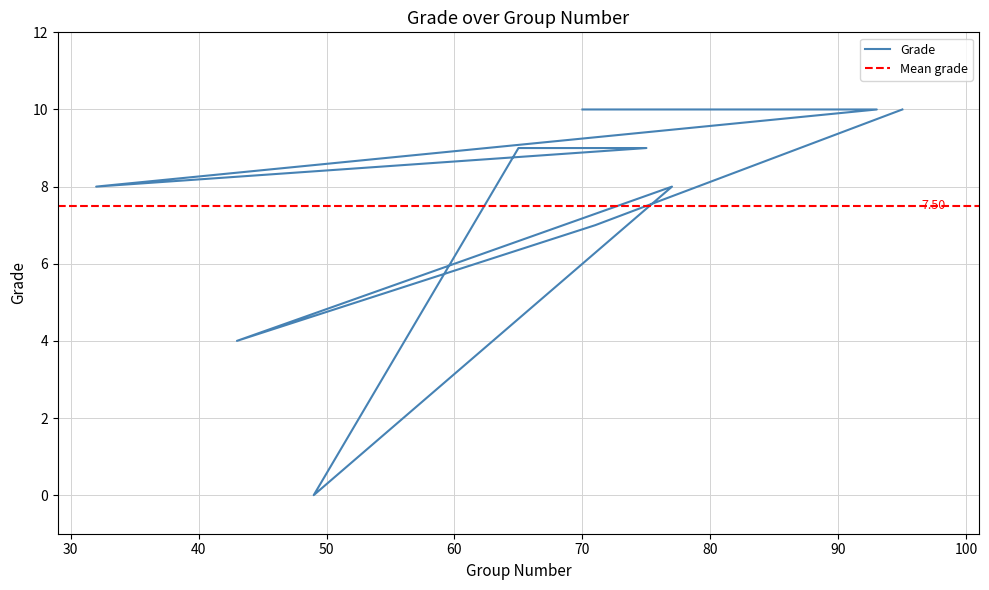

Reading left to right, what are all the values shown in this chart?

10	10	8	9	9	0	8	4	7	10